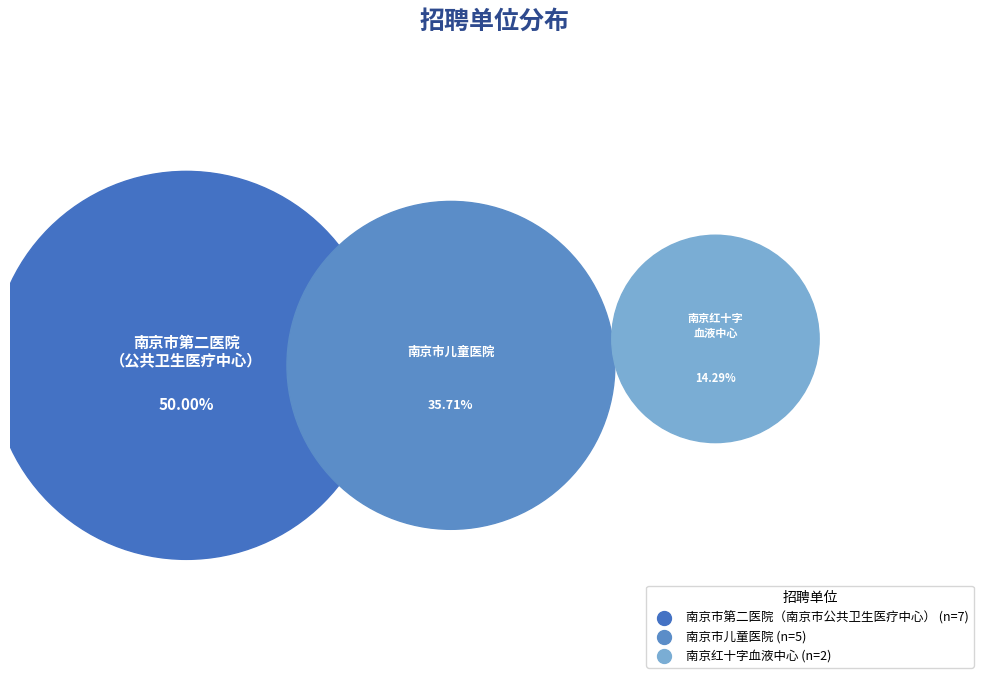

What percentage do 南京市第二医院（南京市公共卫生医疗中心） and 南京红十字血液中心 together represent?

64.3%